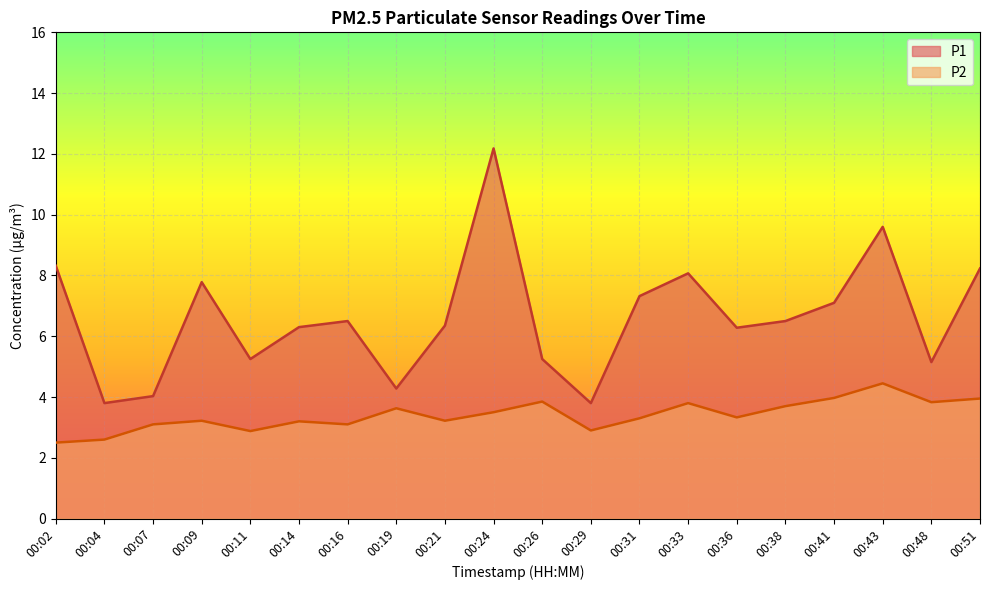

What value does the P2 series have at 00:16?

3.1